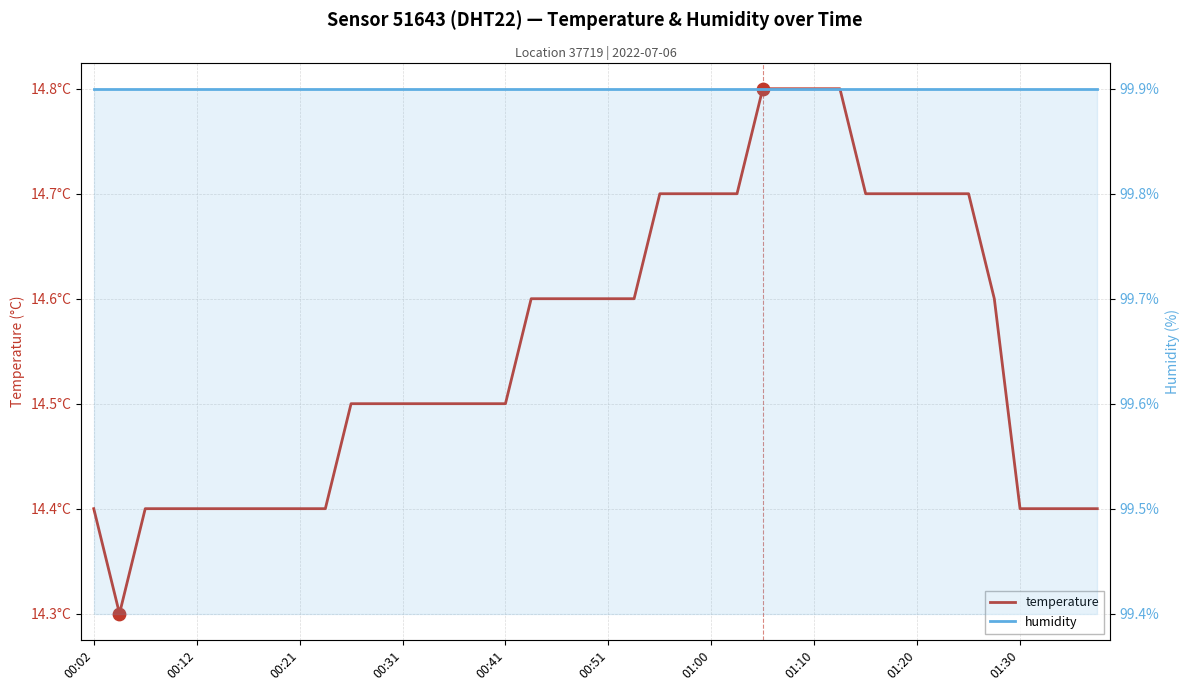

Which series has the largest total across all categories?

humidity